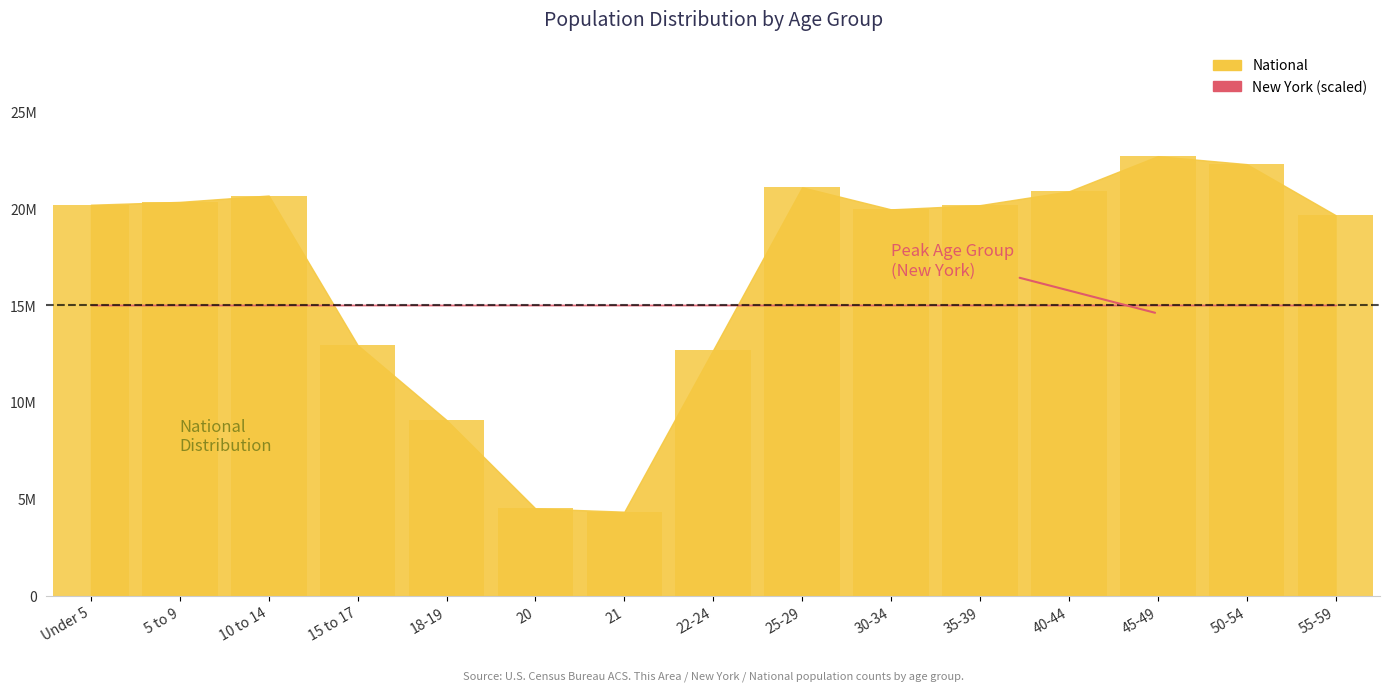

Are the bars horizontal?

No